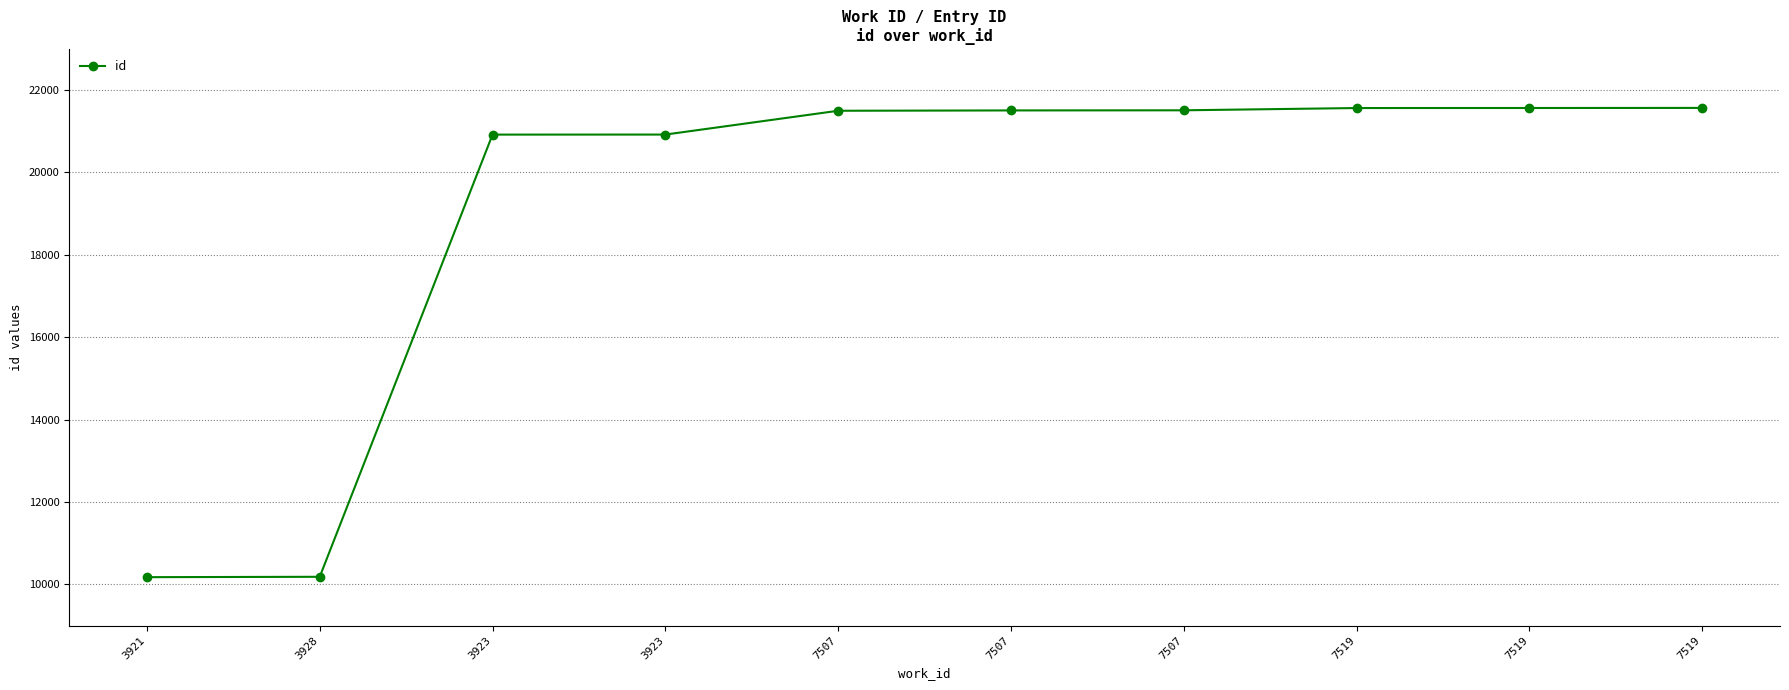

What is the label of the 7th point from the left?

7507